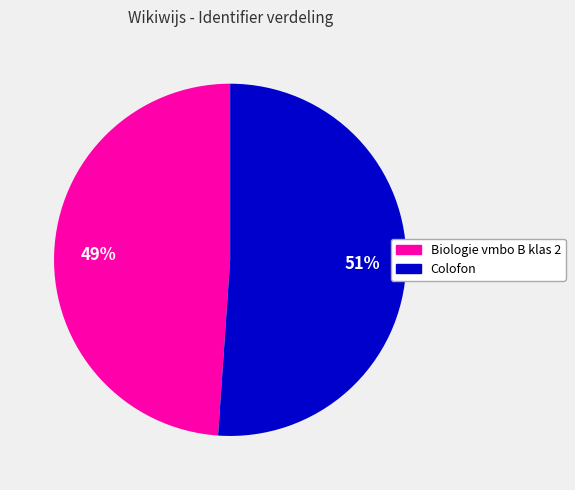

Do Biologie vmbo B klas 2 and Colofon together represent more than half of the pie?

Yes